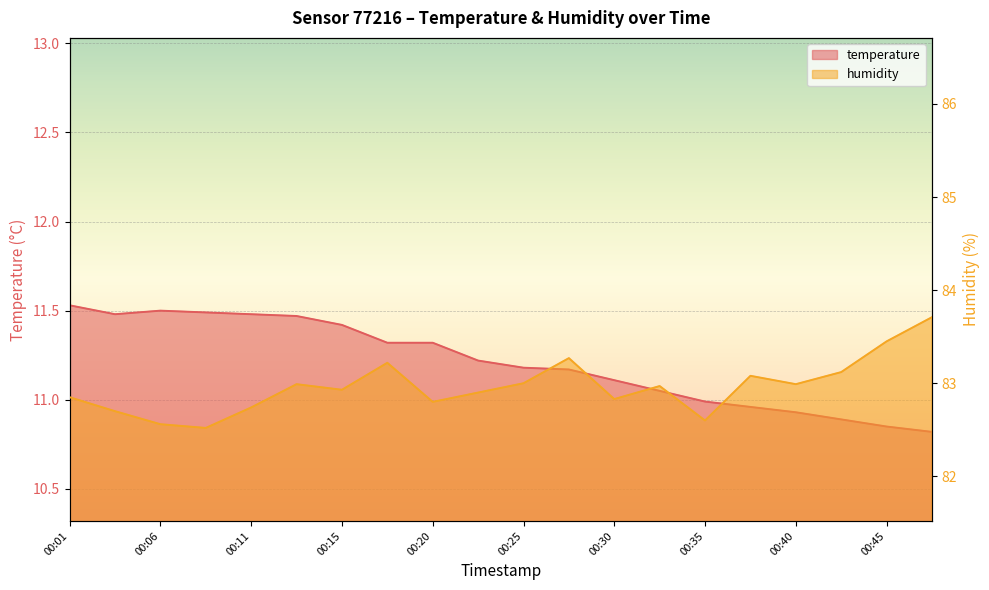

The humidity series shows 125.8 at 00:40. True or false?

False